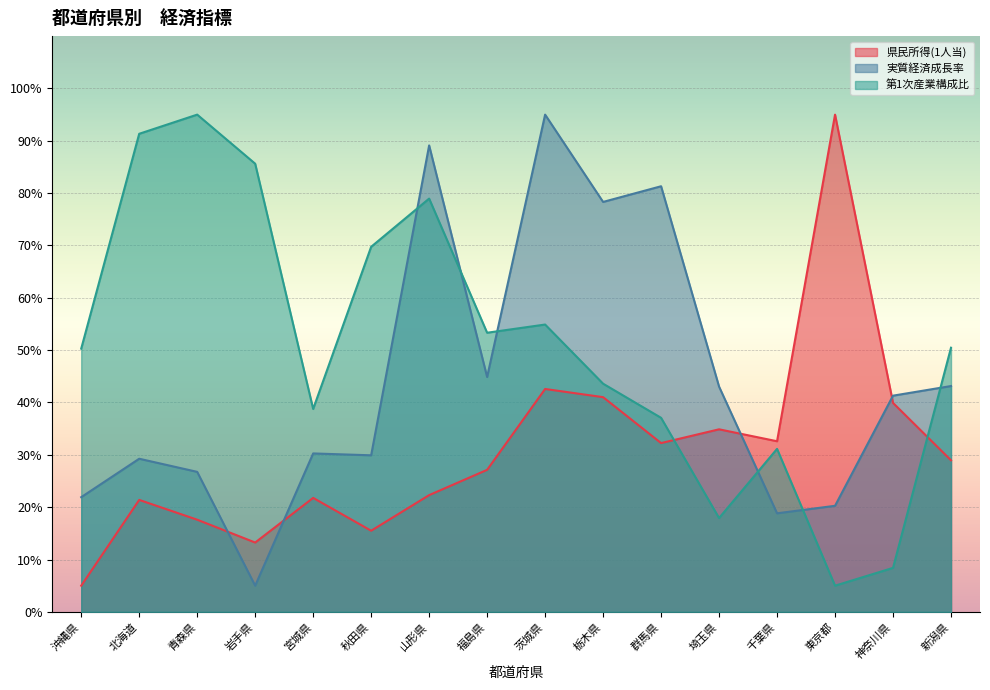

Rank the series by their maximum value, from lowest to highest.

県民所得(1人当), 実質経済成長率, 第1次産業構成比